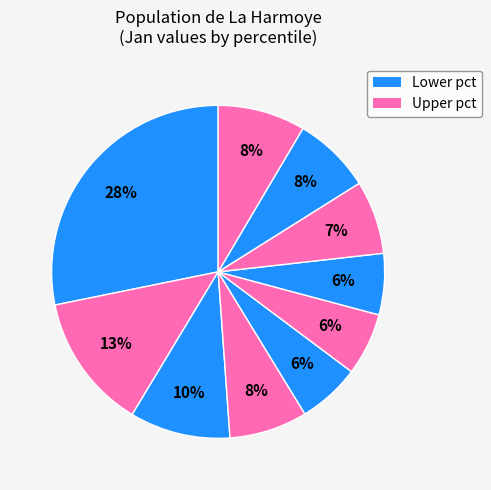

Count the number of slices in the pie.

10